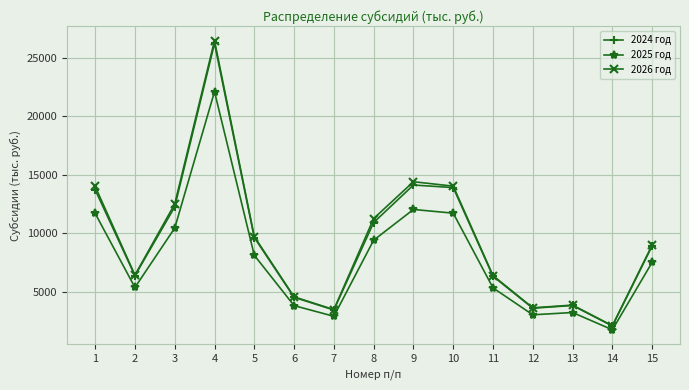

What is the value of the 2024 год point at the 15th from the left?

8911.9